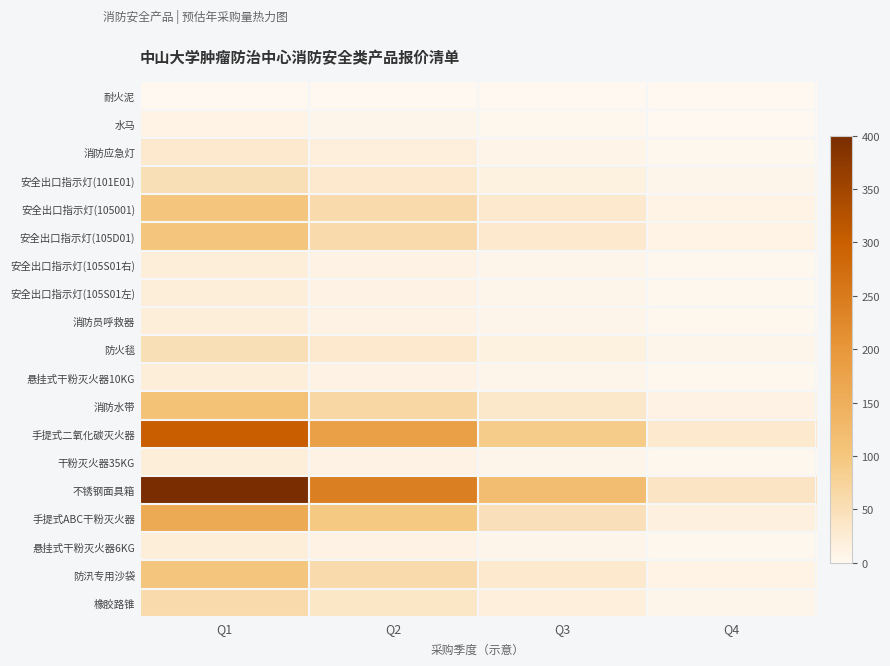

Rank the series by their maximum value, from highest to lowest.

不锈钢面具箱, 手提式二氧化碳灭火器, 手提式ABC干粉灭火器, 消防水带, 安全出口指示灯(105001), 安全出口指示灯(105D01), 防汛专用沙袋, 橡胶路锥, 安全出口指示灯(101E01), 防火毯, 消防应急灯, 安全出口指示灯(105S01右), 安全出口指示灯(105S01左), 消防员呼救器, 悬挂式干粉灭火器10KG, 干粉灭火器35KG, 悬挂式干粉灭火器6KG, 水马, 耐火泥